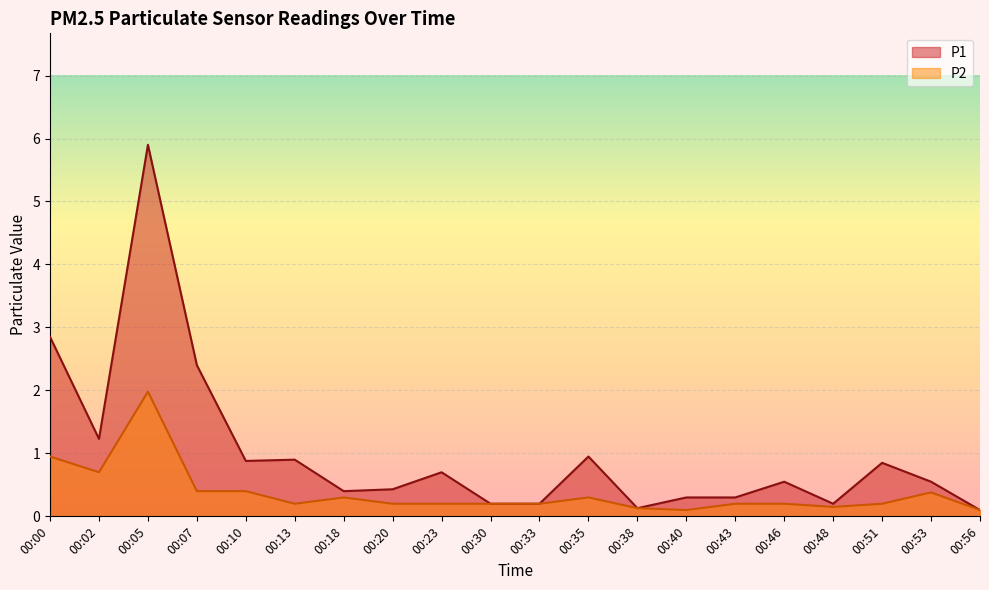

True or false: P2 and P1 cross at least once.

False